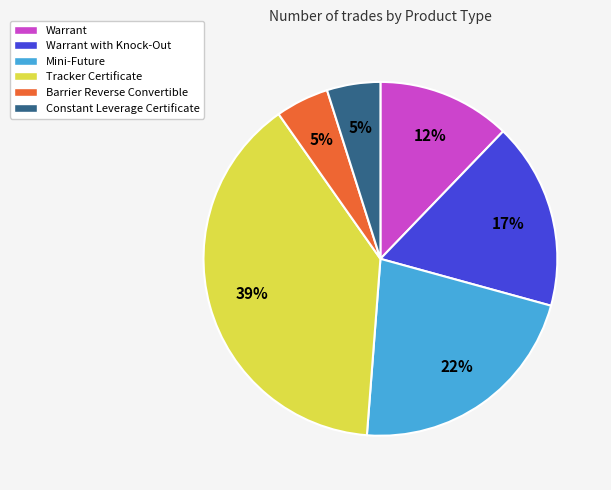

To the nearest percent, what is the combined percentage of Mini-Future and Warrant?

34%